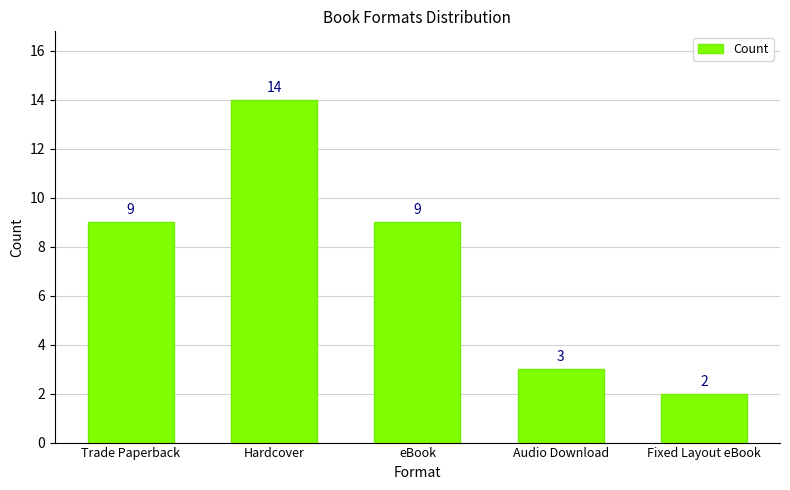

Reading left to right, extract all data points from this chart.

9	14	9	3	2